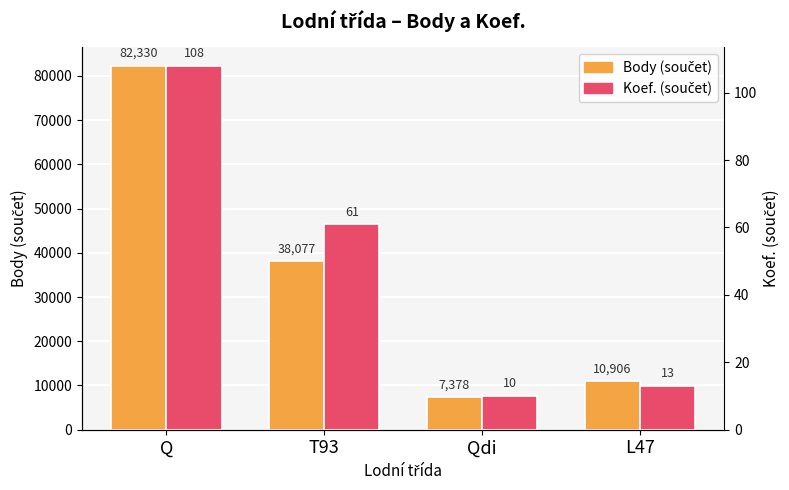

What is the difference between the maximum and minimum values in the Body (součet) series?

74952